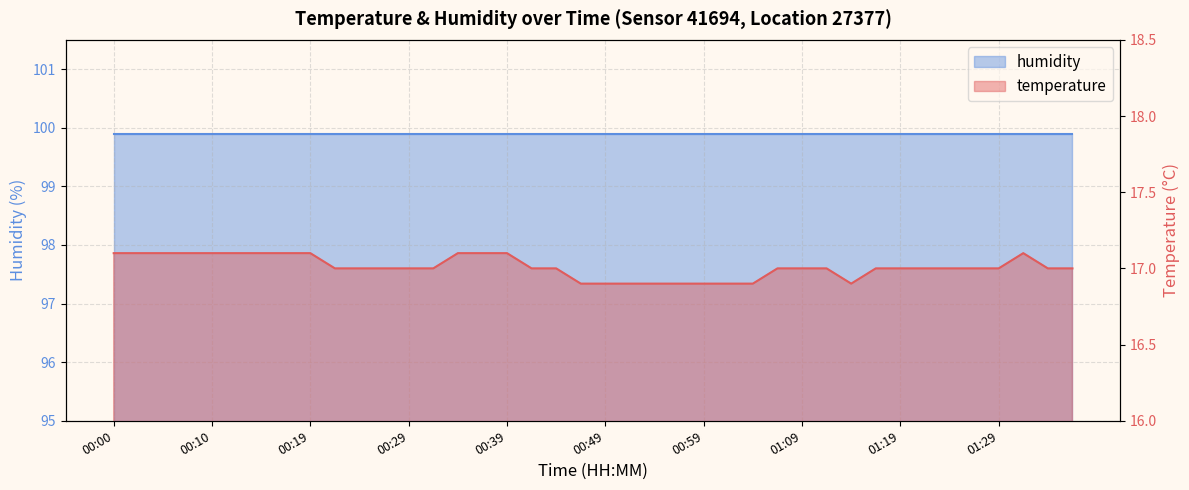

How many interior local valleys (lower than both neighbors) does the data have?

1